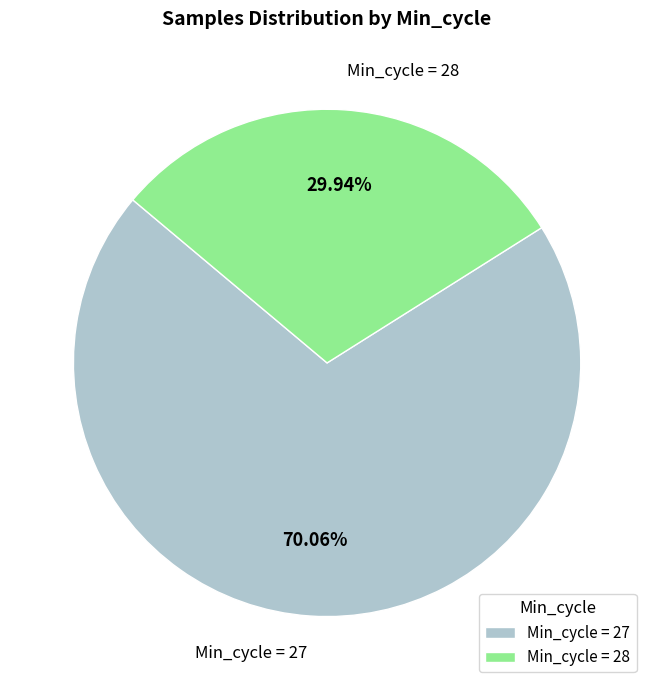

What is the largest slice in the pie chart?

Min_cycle = 27